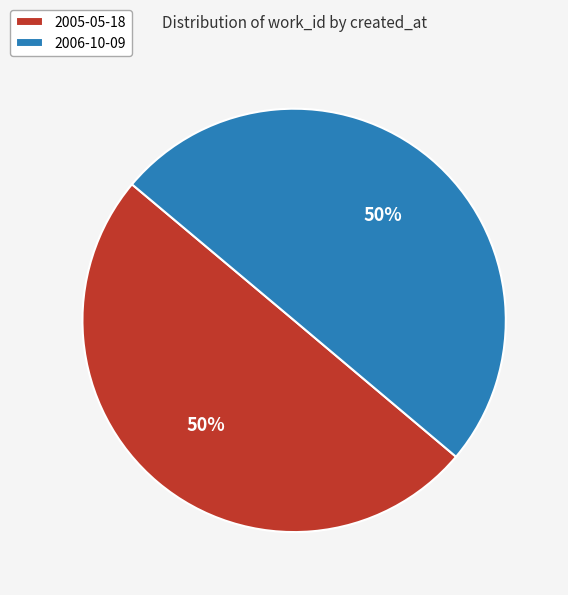

To the nearest percent, what percentage of the pie is 2006-10-09?

50%